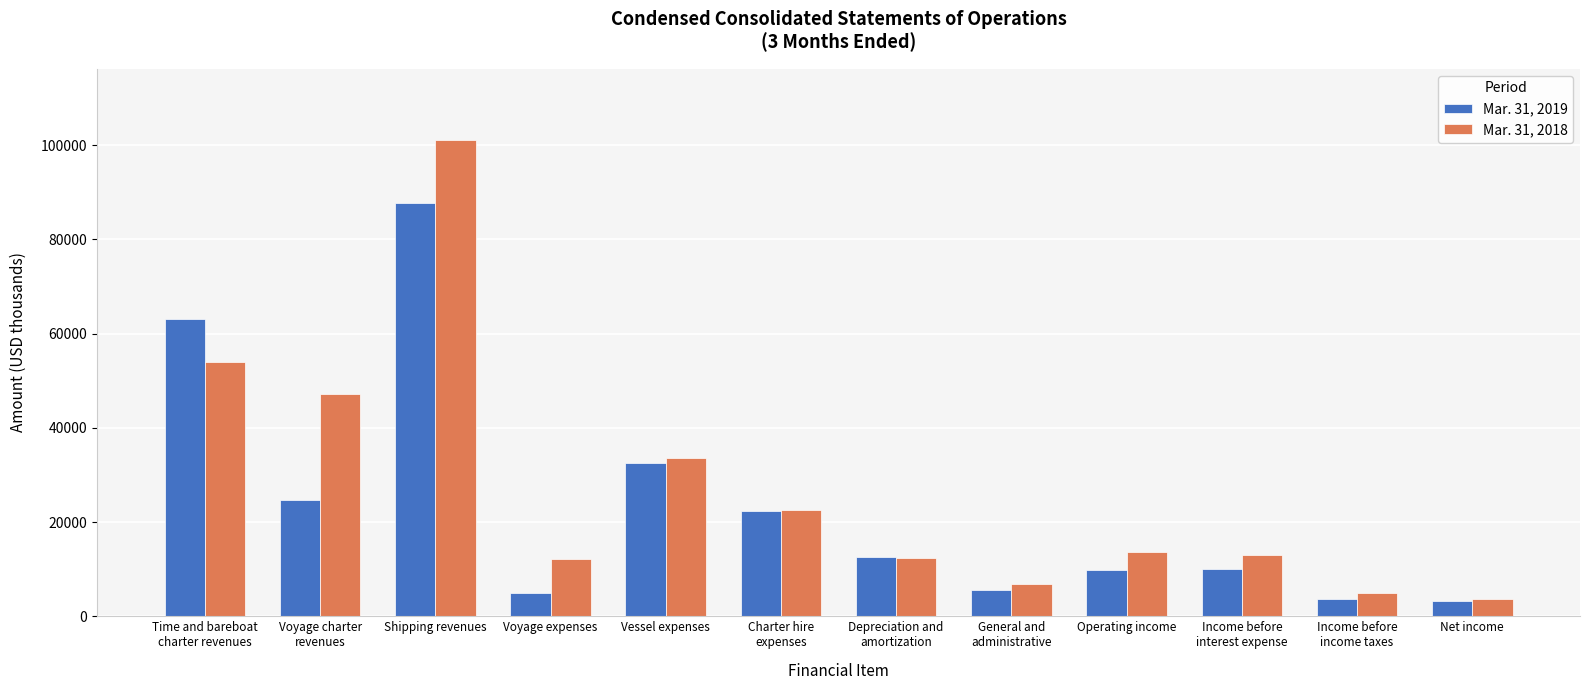

Rank the series at Shipping revenues from lowest to highest value.

Mar. 31, 2019, Mar. 31, 2018